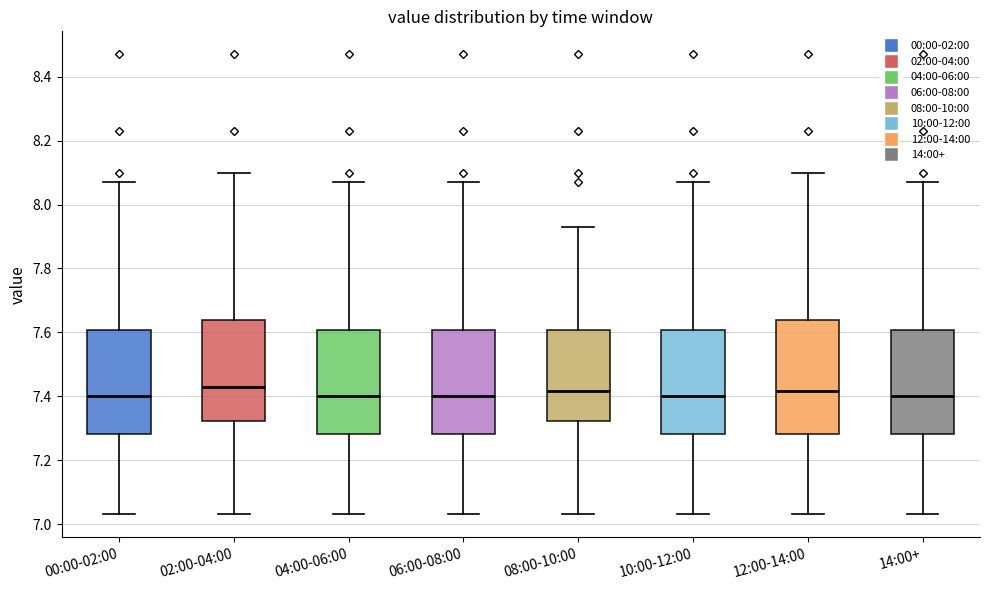

Where does the upper whisker of the box for 04:00-06:00 end on the y-axis? The values are not printed on the chart, so give them approximately, as read against the axis.

8.08